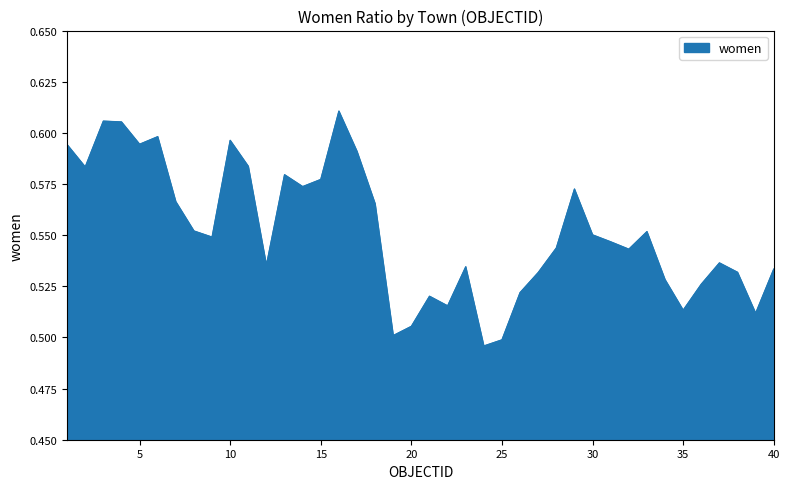

Reading right to left, extract all data points from this chart.

40=0.5	39=0.5	38=0.5	37=0.5	36=0.5	35=0.5	34=0.5	33=0.6	32=0.5	31=0.5	30=0.6	29=0.6	28=0.5	27=0.5	26=0.5	25=0.5	24=0.5	23=0.5	22=0.5	21=0.5	20=0.5	19=0.5	18=0.6	17=0.6	16=0.6	15=0.6	14=0.6	13=0.6	12=0.5	11=0.6	10=0.6	9=0.5	8=0.6	7=0.6	6=0.6	5=0.6	4=0.6	3=0.6	2=0.6	1=0.6